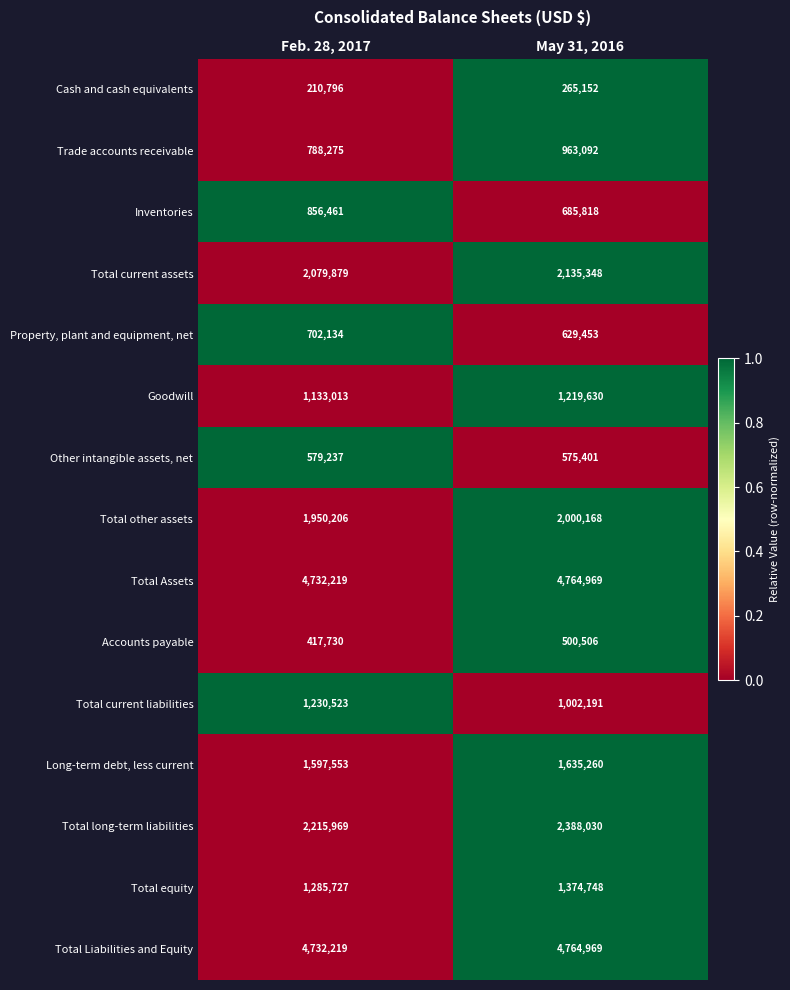

What value does the Total Liabilities and Equity series have at May 31, 2016, to the nearest 10?

4764970